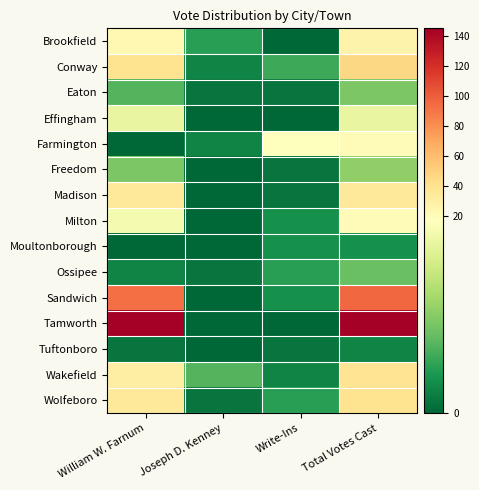

Reading left to right, what are all the values shown in this chart?

Brookfield: William W. Farnum=22	Joseph D. Kenney=4	Write-Ins=0	Total Votes Cast=26
Conway: William W. Farnum=39	Joseph D. Kenney=2	Write-Ins=5	Total Votes Cast=46
Eaton: William W. Farnum=6	Joseph D. Kenney=1	Write-Ins=1	Total Votes Cast=8
Effingham: William W. Farnum=15	Joseph D. Kenney=0	Write-Ins=0	Total Votes Cast=15
Farmington: William W. Farnum=0	Joseph D. Kenney=2	Write-Ins=17	Total Votes Cast=19
Freedom: William W. Farnum=8	Joseph D. Kenney=0	Write-Ins=1	Total Votes Cast=9
Madison: William W. Farnum=34	Joseph D. Kenney=0	Write-Ins=1	Total Votes Cast=35
Milton: William W. Farnum=16	Joseph D. Kenney=0	Write-Ins=3	Total Votes Cast=19
Moultonborough: William W. Farnum=0	Joseph D. Kenney=0	Write-Ins=3	Total Votes Cast=3
Ossipee: William W. Farnum=2	Joseph D. Kenney=1	Write-Ins=4	Total Votes Cast=7
Sandwich: William W. Farnum=92	Joseph D. Kenney=0	Write-Ins=3	Total Votes Cast=95
Tamworth: William W. Farnum=145	Joseph D. Kenney=0	Write-Ins=0	Total Votes Cast=145
Tuftonboro: William W. Farnum=1	Joseph D. Kenney=0	Write-Ins=1	Total Votes Cast=2
Wakefield: William W. Farnum=30	Joseph D. Kenney=6	Write-Ins=2	Total Votes Cast=38
Wolfeboro: William W. Farnum=34	Joseph D. Kenney=1	Write-Ins=4	Total Votes Cast=39